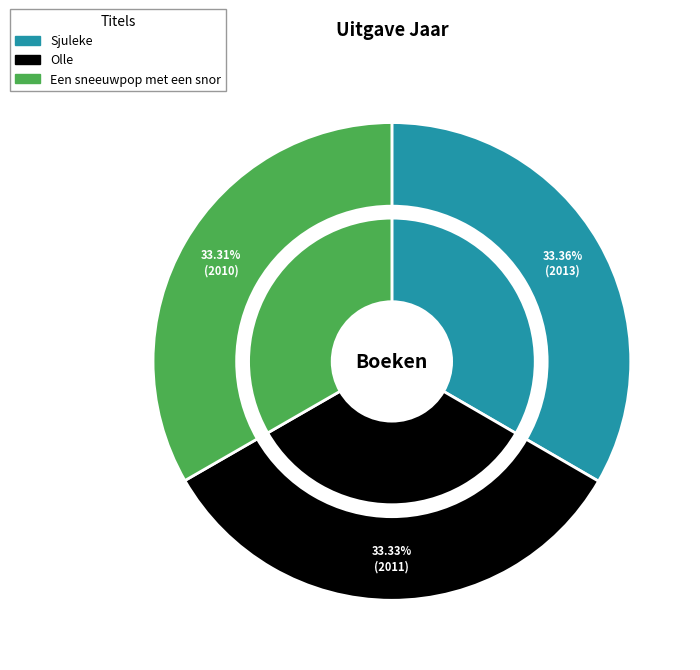

How many slices are in this pie chart?

3